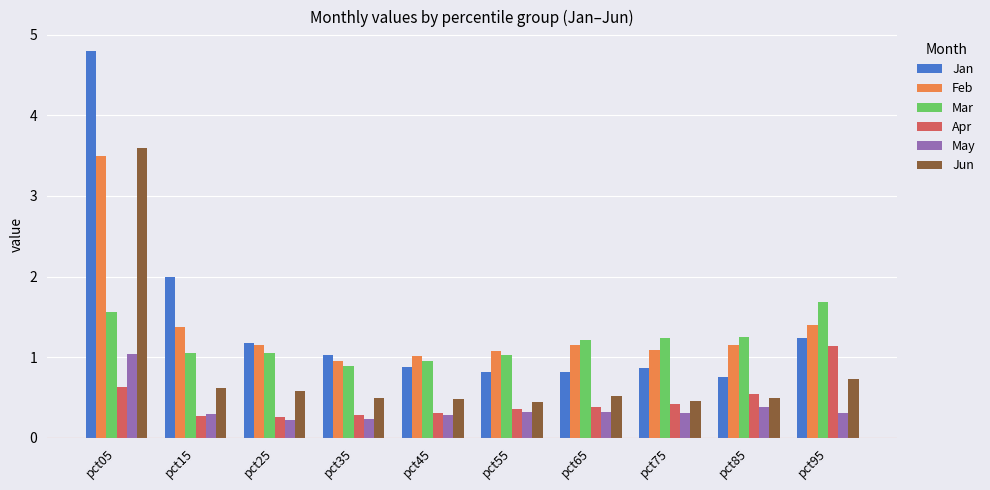

What are all the series names shown in the legend?

Jan, Feb, Mar, Apr, May, Jun